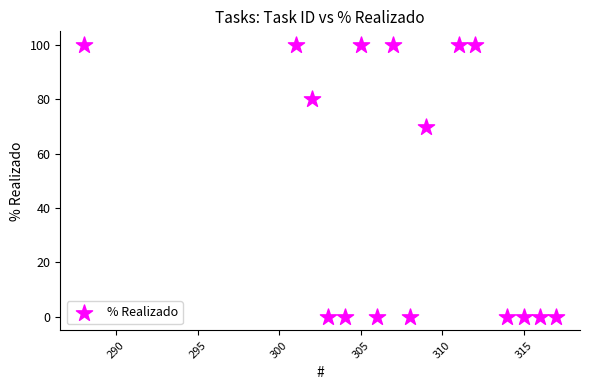

What Y value in the scatter plot is closest to 50?

70